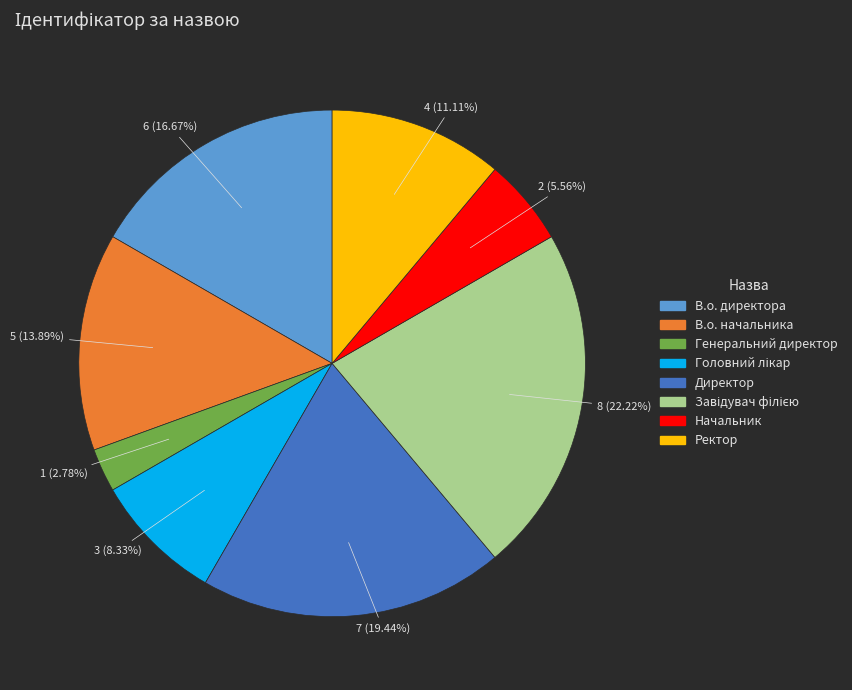

Is there a majority slice in this chart?

No